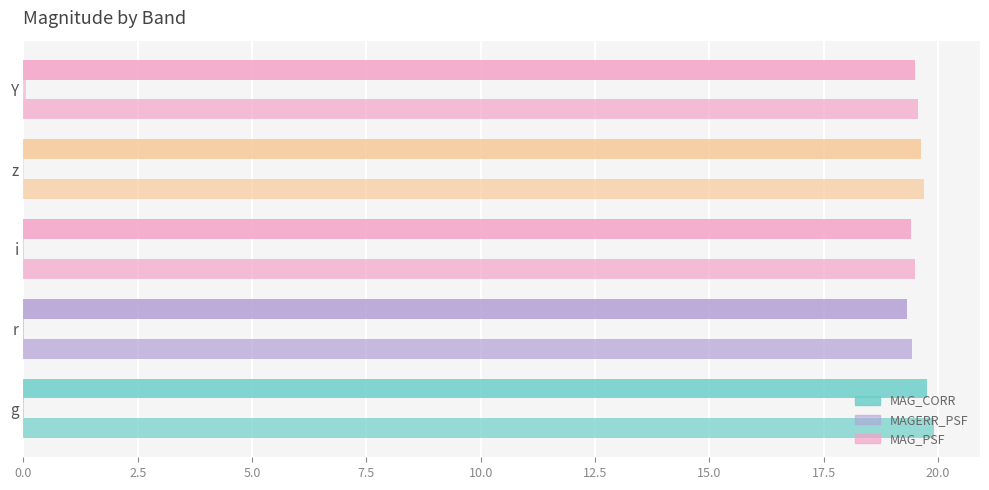

What is the minimum value for MAG_PSF?

19.4